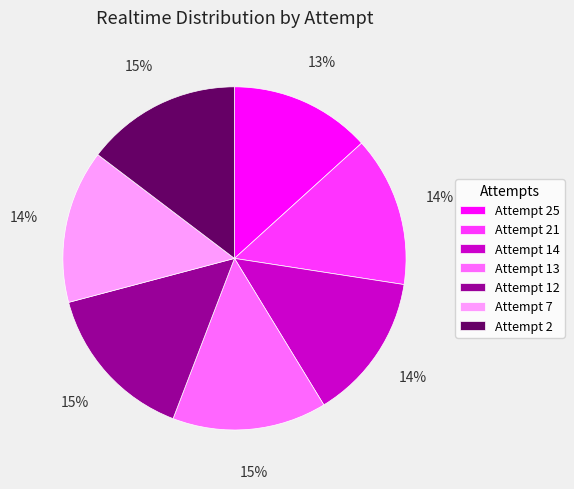

The Attempt 25 slice represents 13% of the pie. True or false?

True